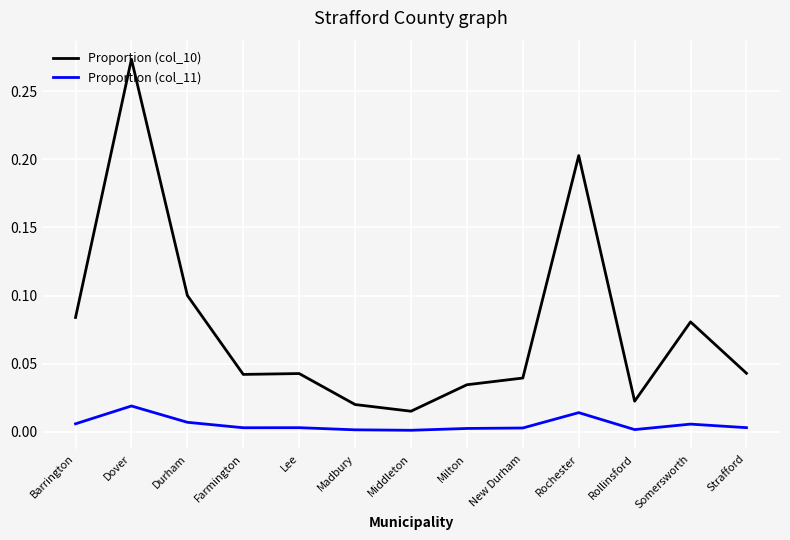

Which category has the highest value across all series?

Dover